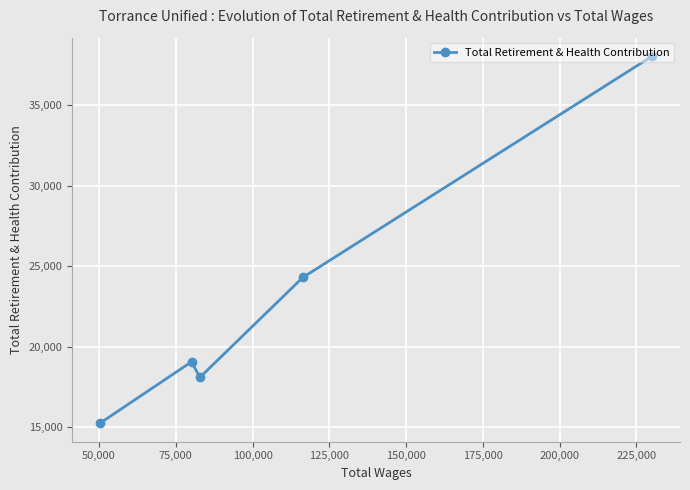

What is the greatest value displayed?

38073